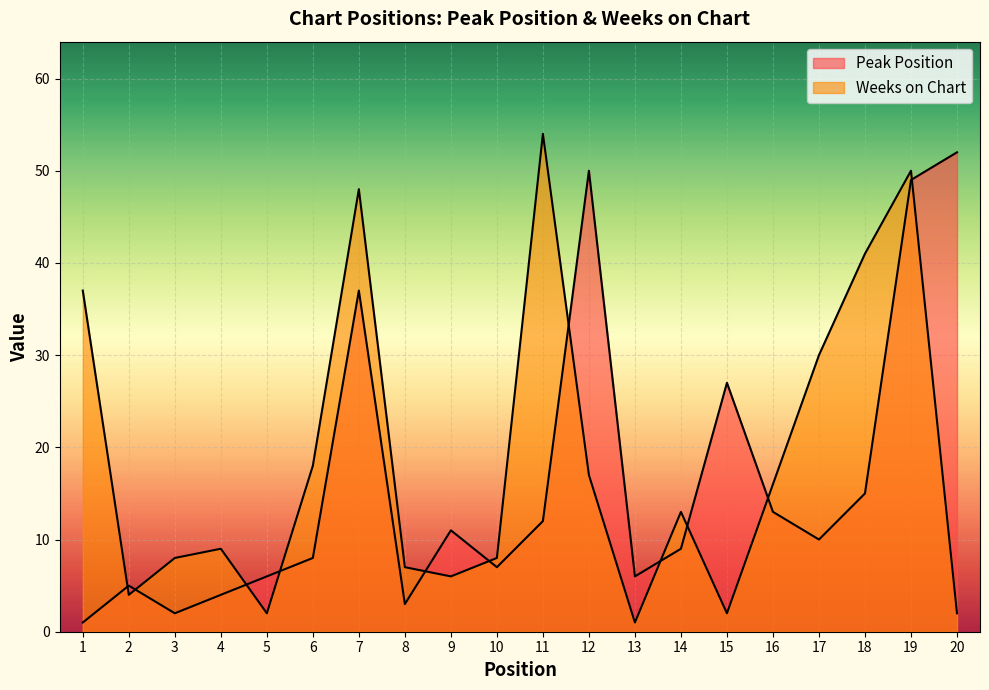

Which category has the lowest value across all series?

1